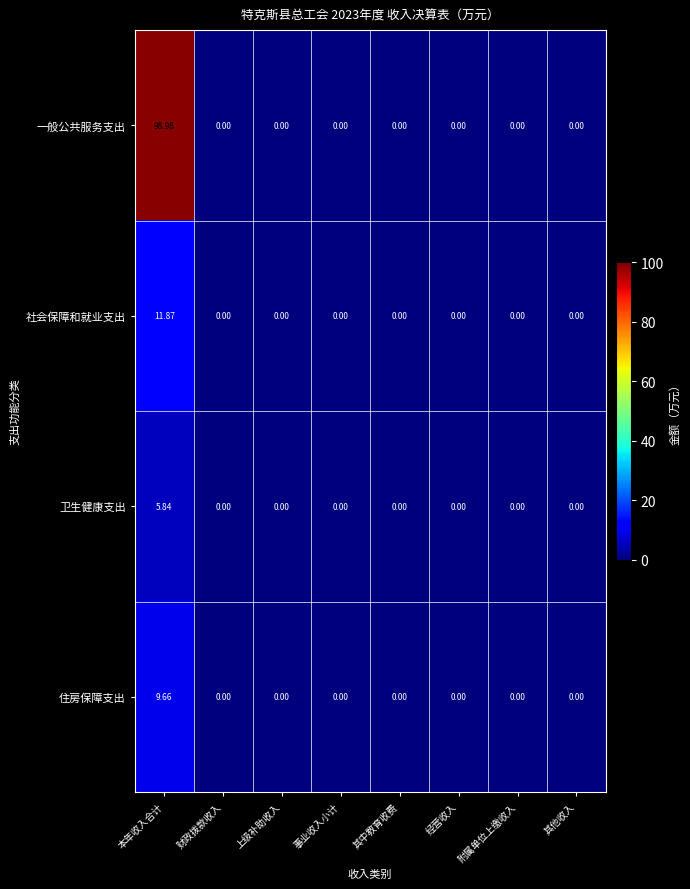

Which series has the widest spread of values?

一般公共服务支出